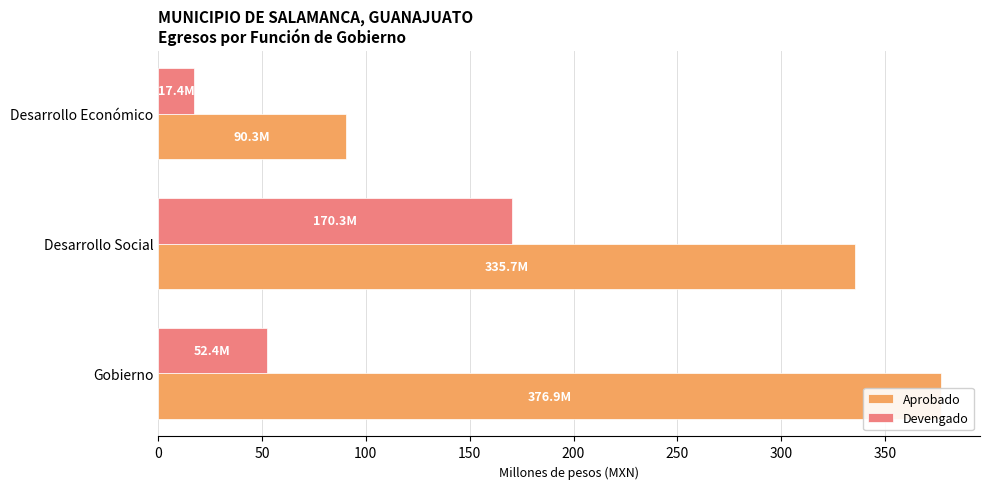

True or false: Devengado has a value of 52.4 at Gobierno.

True